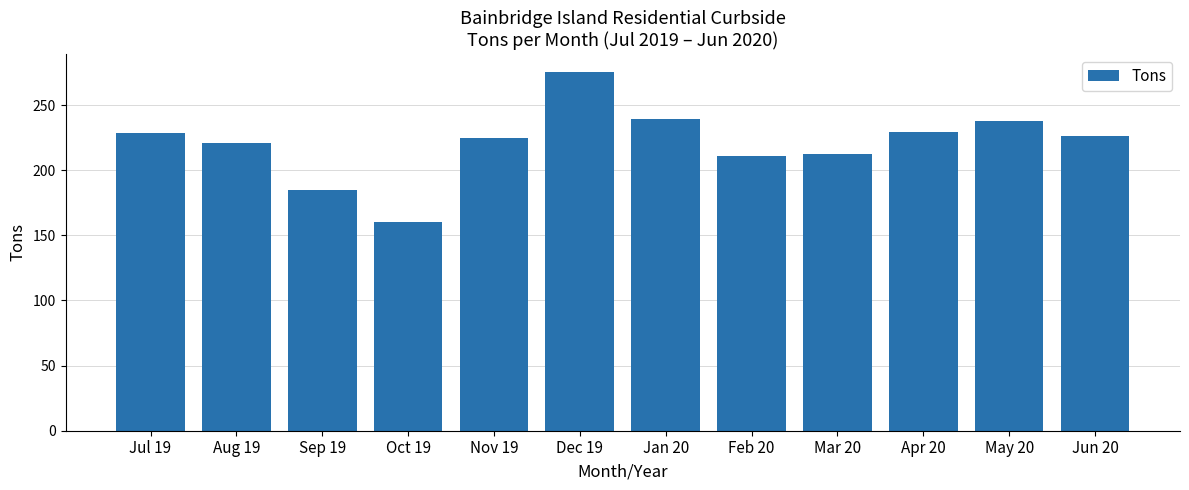

What is the change in value from Oct 19 to May 20?

+77.3